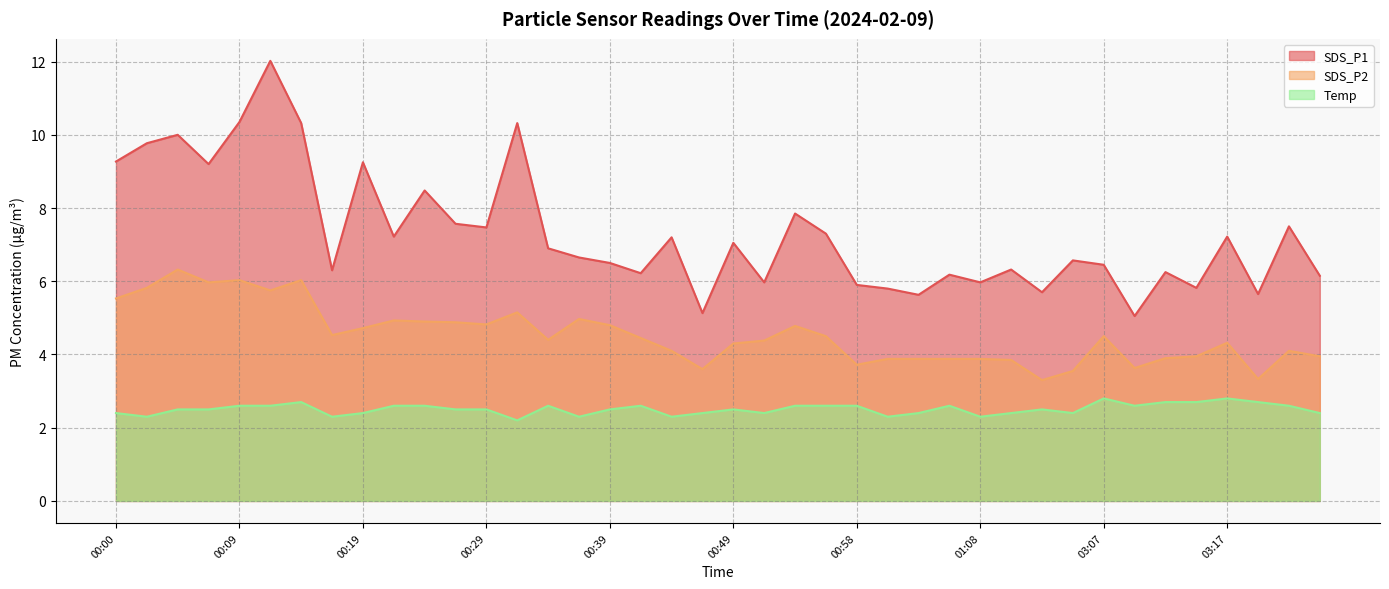

What is the value of the SDS_P2 point at the 15th from the left?

4.4